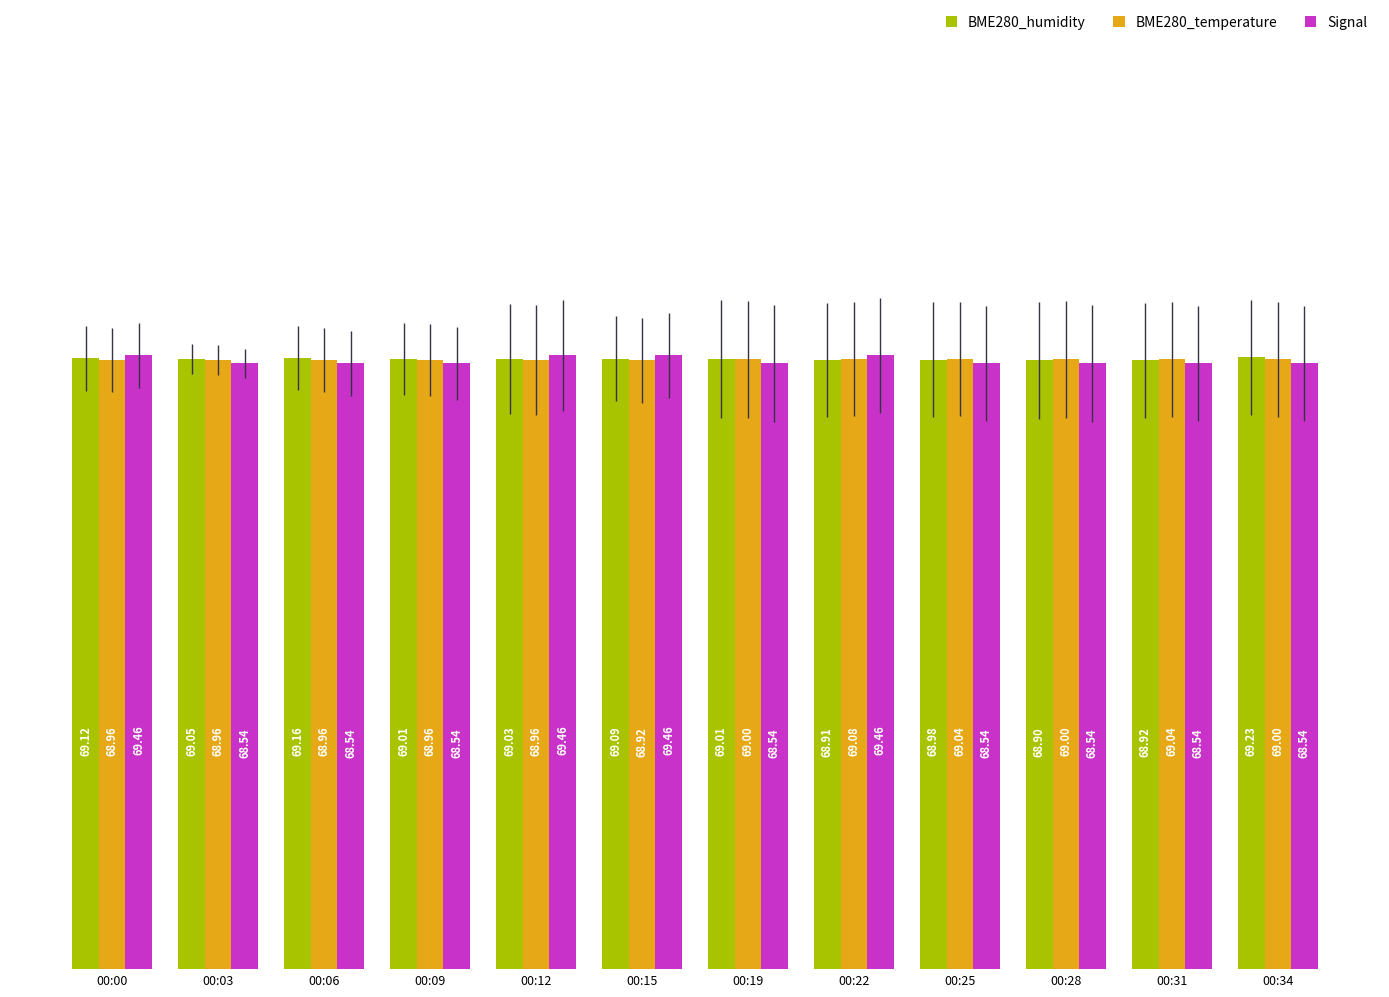

What is the difference between the maximum and minimum values in the Signal series?

0.9